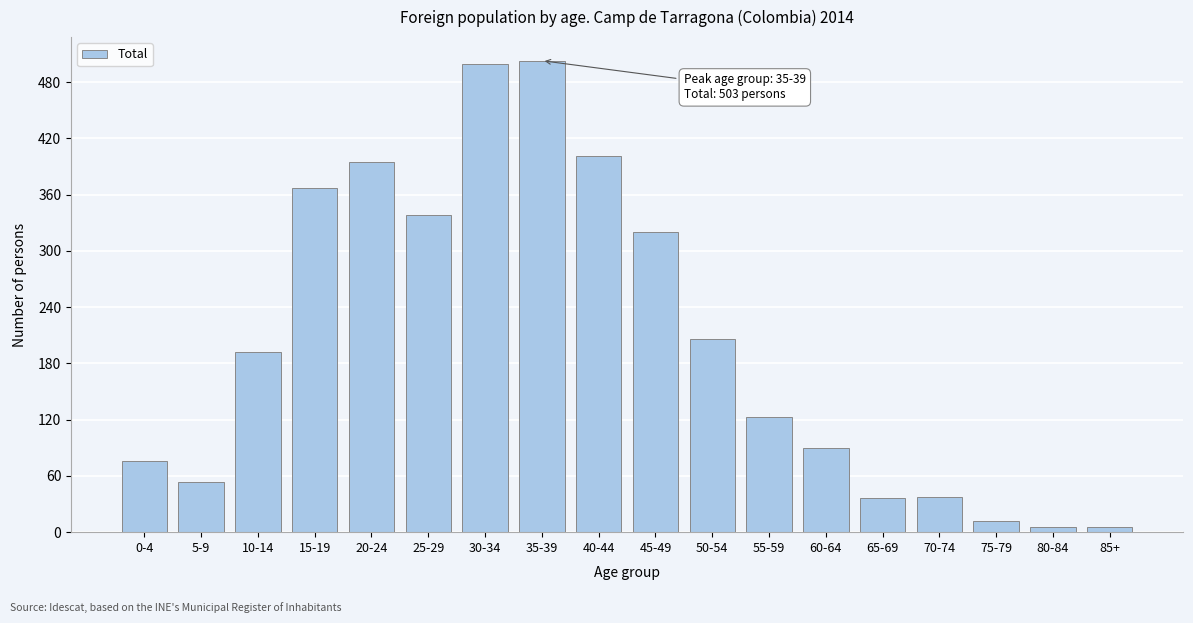

The value at 5-9 is 54. True or false?

True